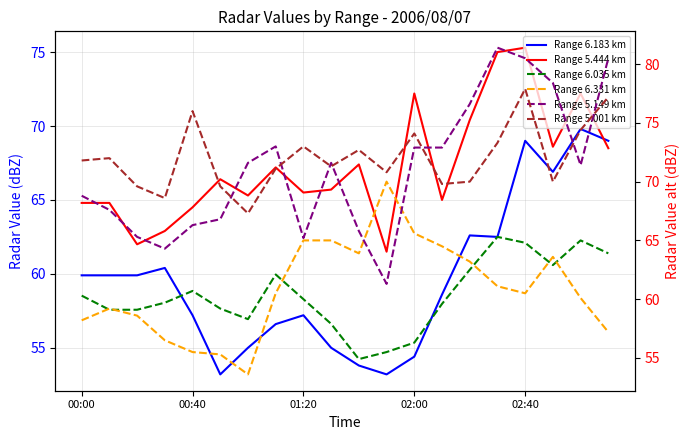

The value of Range 5.001 km at 02:40 is 77.9. True or false?

True